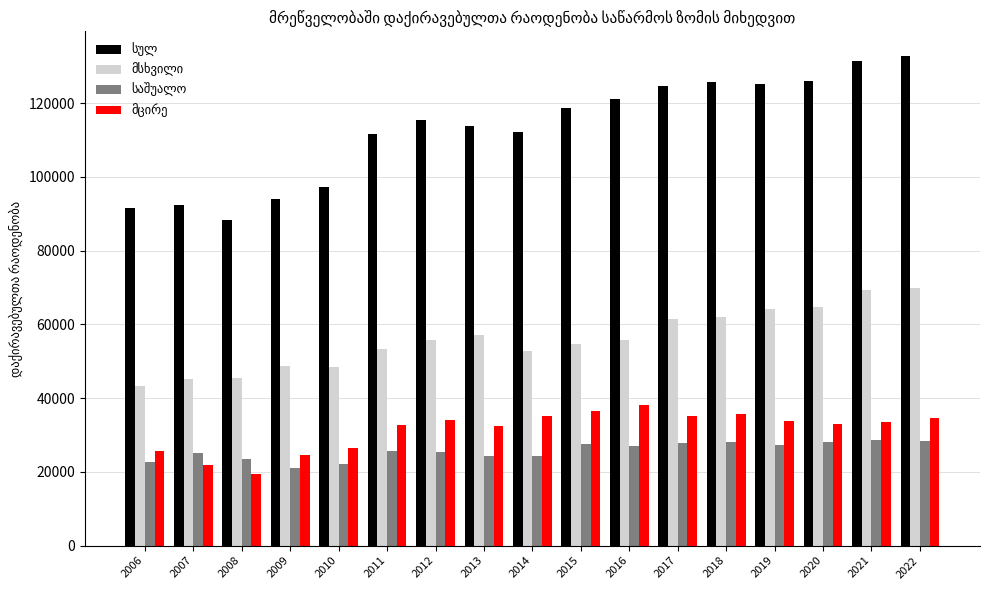

What is the total value across all series at 2006?

183270